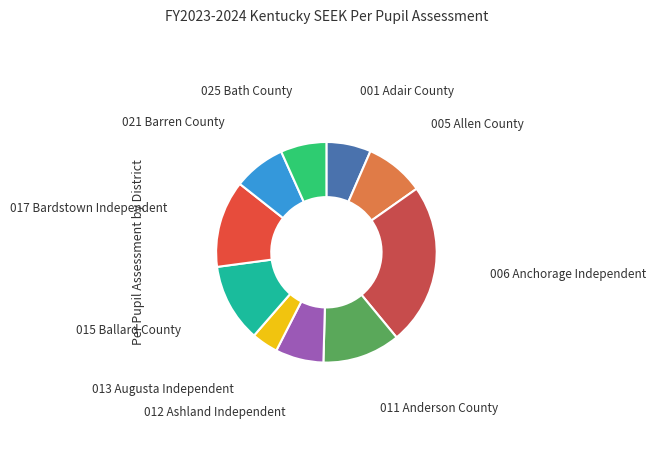

Which has a higher value, 012 Ashland Independent or 001 Adair County?

012 Ashland Independent